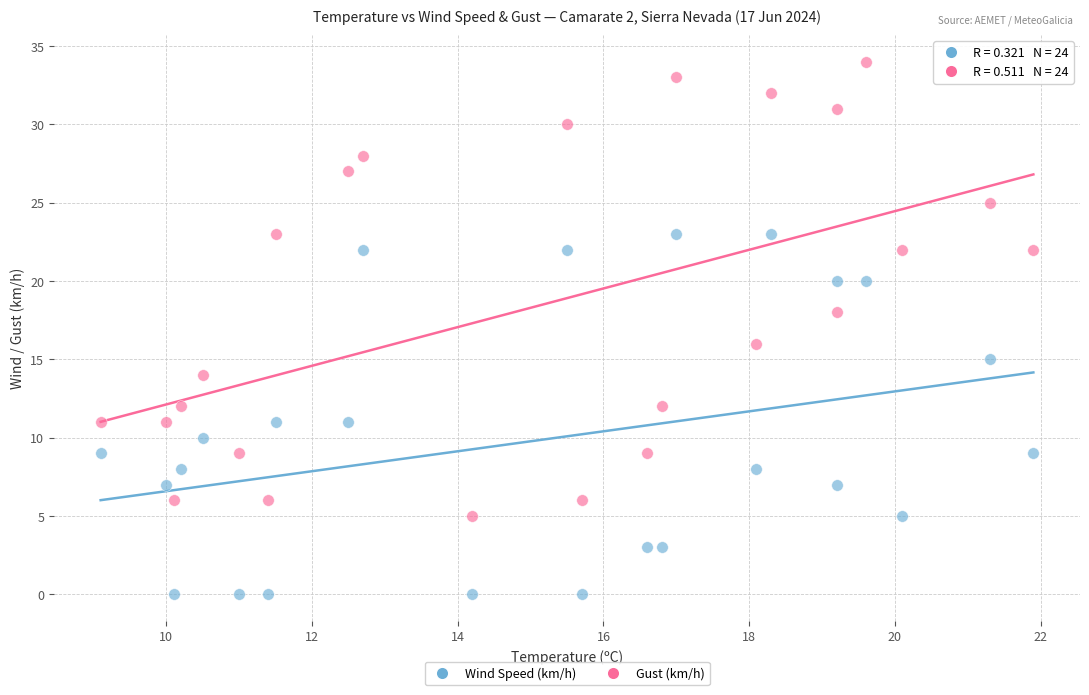

Which series reaches the minimum Y coordinate?

Wind Speed (km/h)